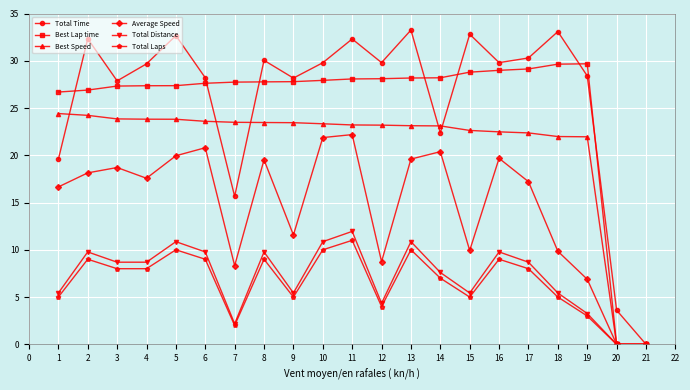

How many distinct data groups are displayed?

6